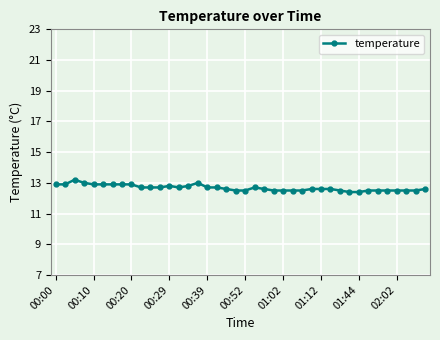

Does the chart display data point markers on the line(s)?

Yes